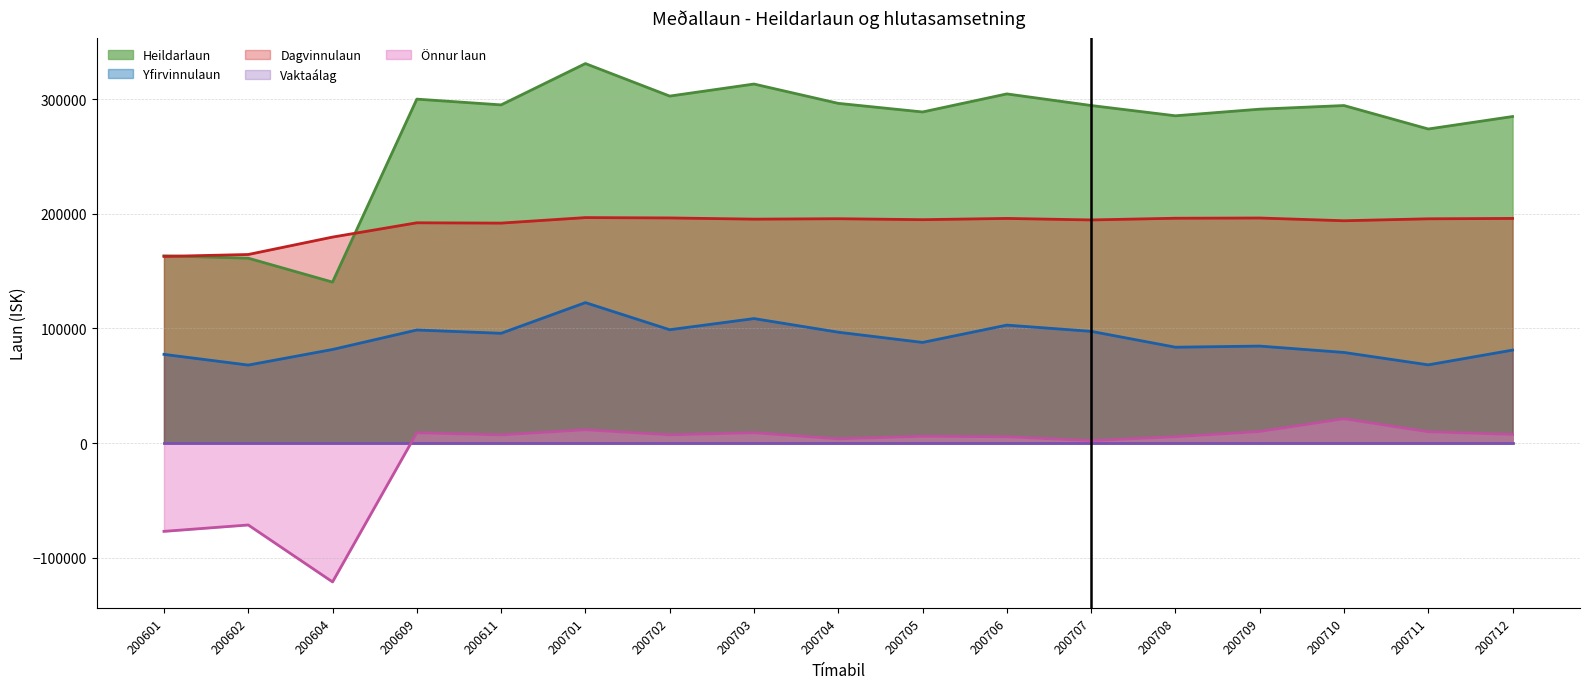

Which has a higher value, 200609 or 200706?

200706